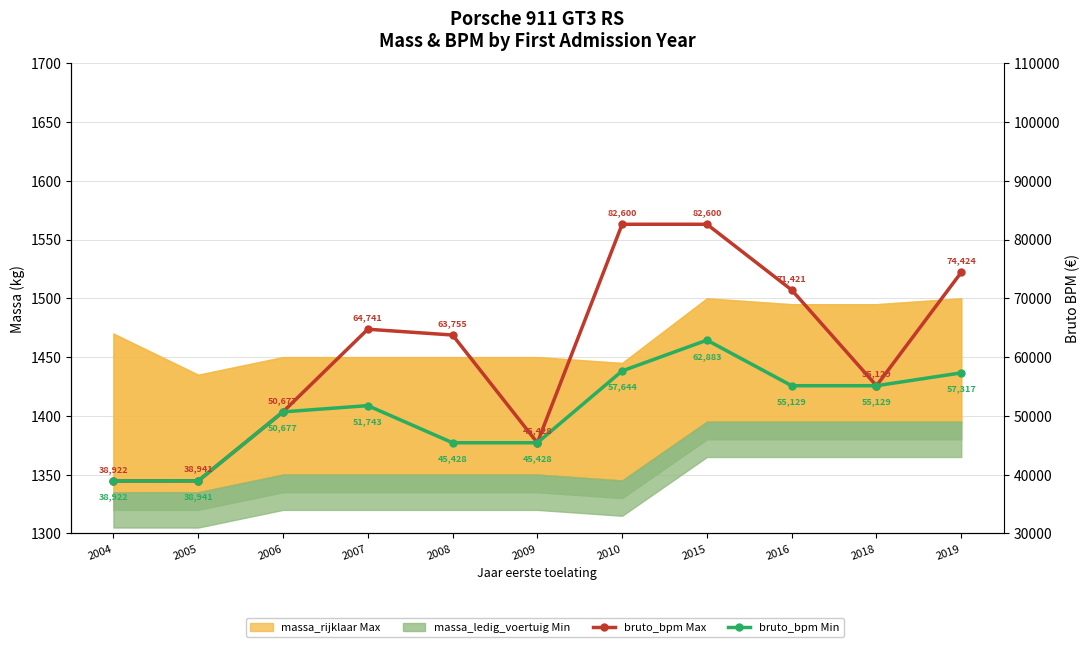

At which category is the sum across all series the highest?

2015